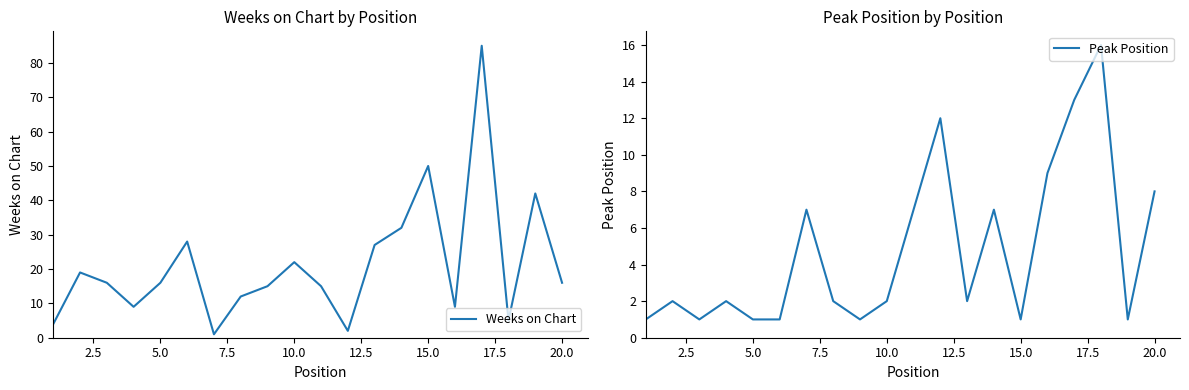

What is the sum of all Weeks on Chart values?

425